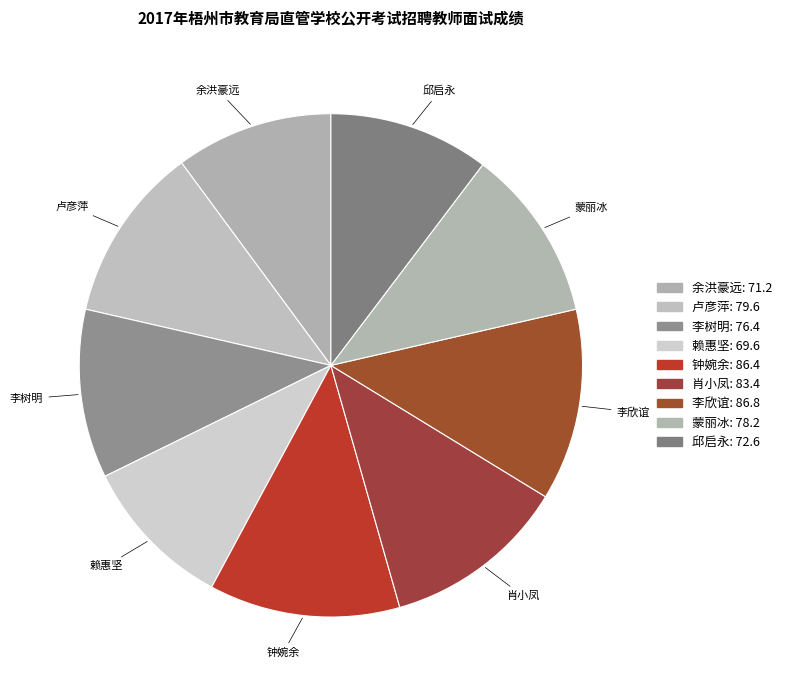

Is there any slice that represents more than half of the pie?

No